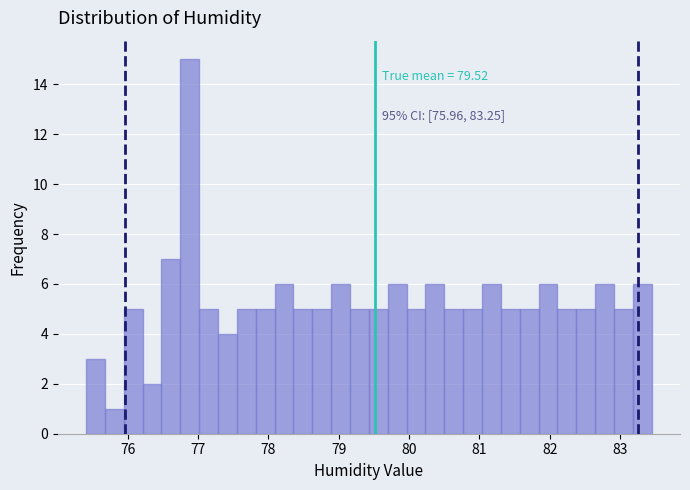

Read against the x-axis, roughly where is the centre of the tallest bar?

76.9